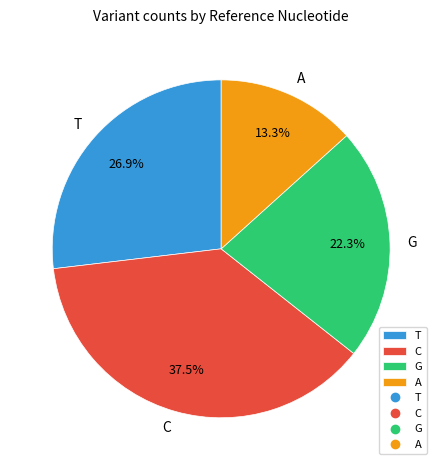

How many segments does this pie chart have?

4